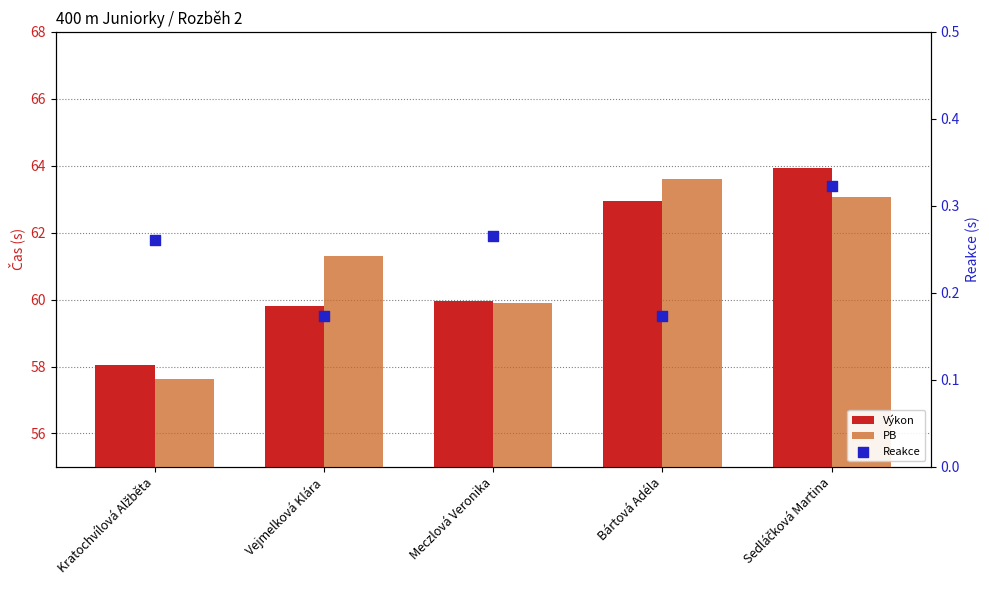

What is the total value across all series at Sedláčková Martina?

127.3